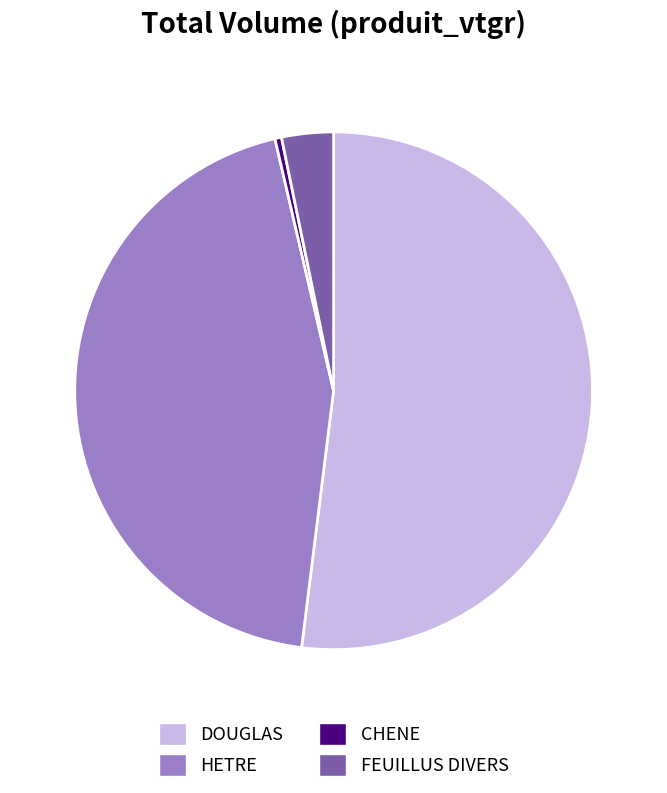

Combined, do DOUGLAS and HETRE account for over 50%?

Yes